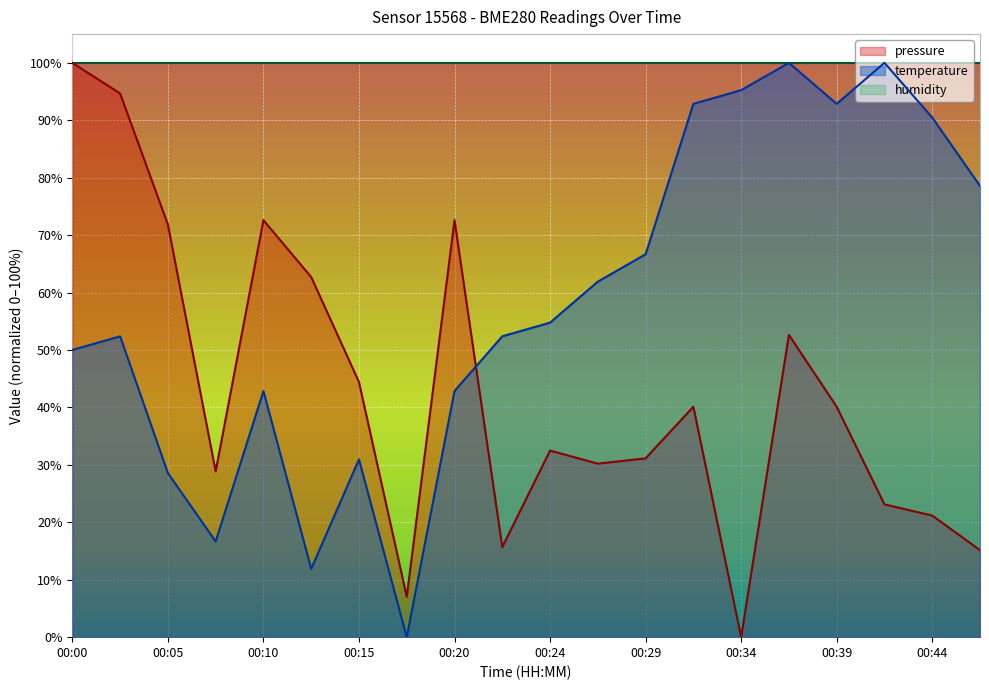

Which series has the largest total across all categories?

humidity